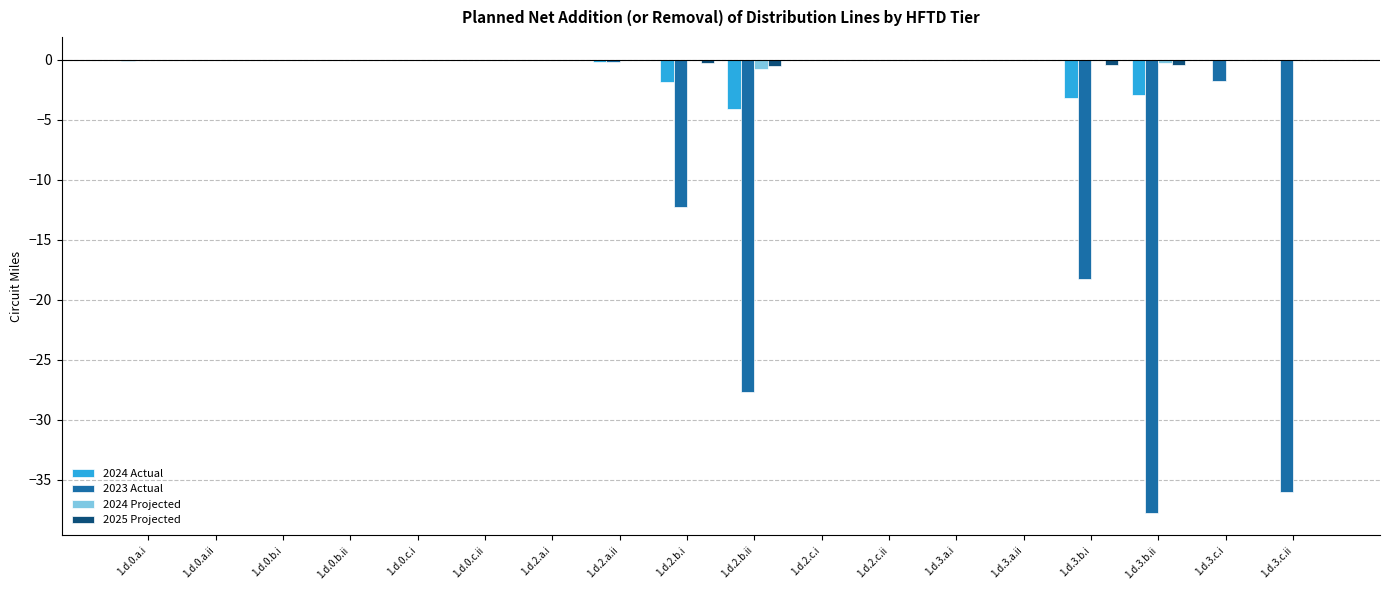

How many groups of bars are there?

18